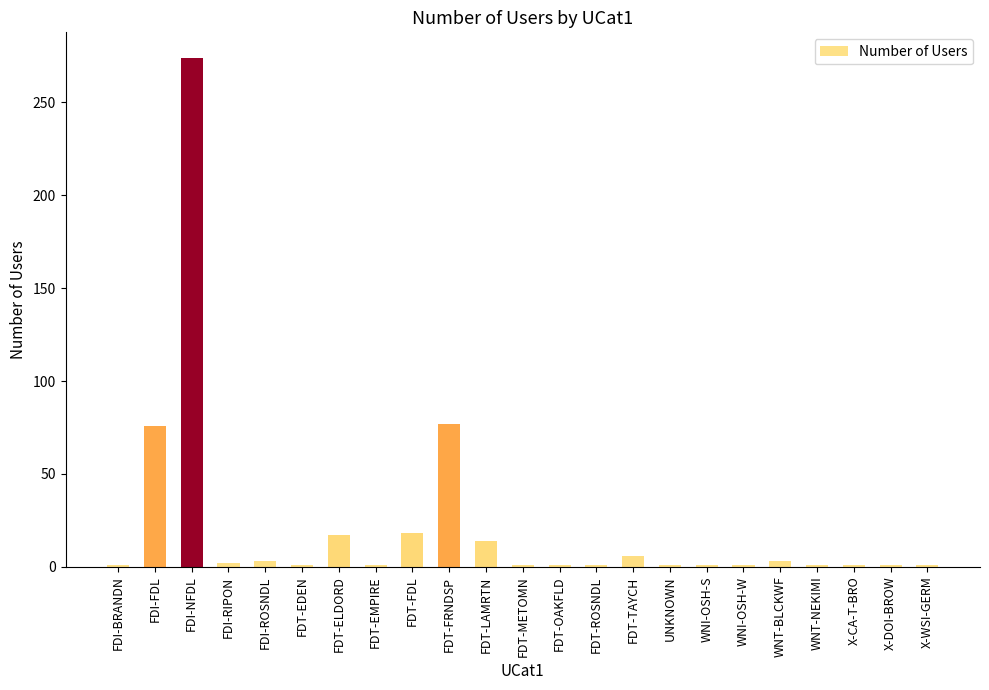

What is the greatest value displayed?

274